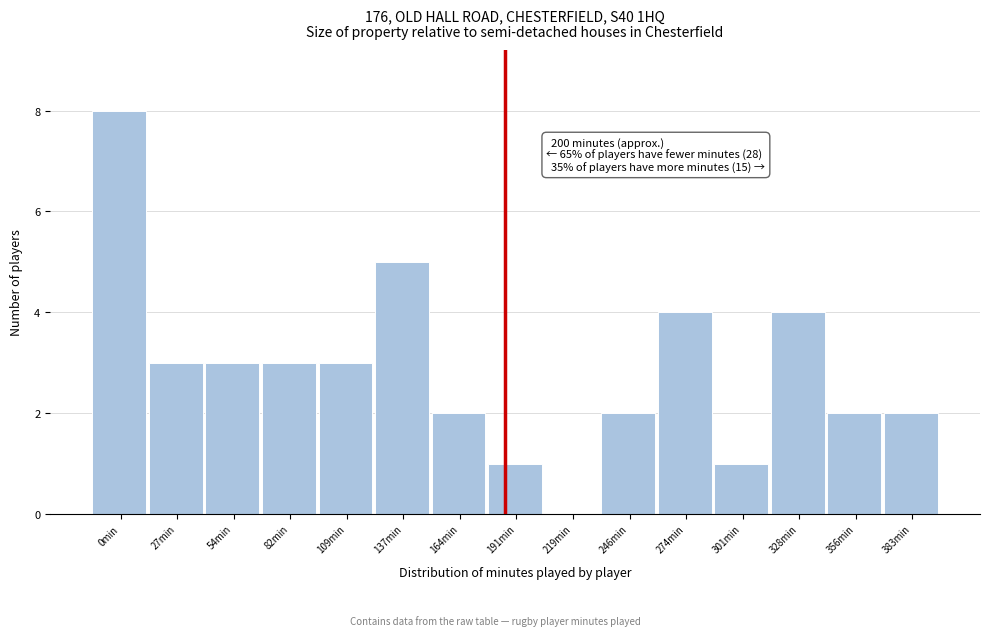

Reading left to right, list all the values displayed in this chart.

0min=8	27min=3	54min=3	82min=3	109min=3	137min=5	164min=2	191min=1	219min=0	246min=2	274min=4	301min=1	328min=4	356min=2	383min=2